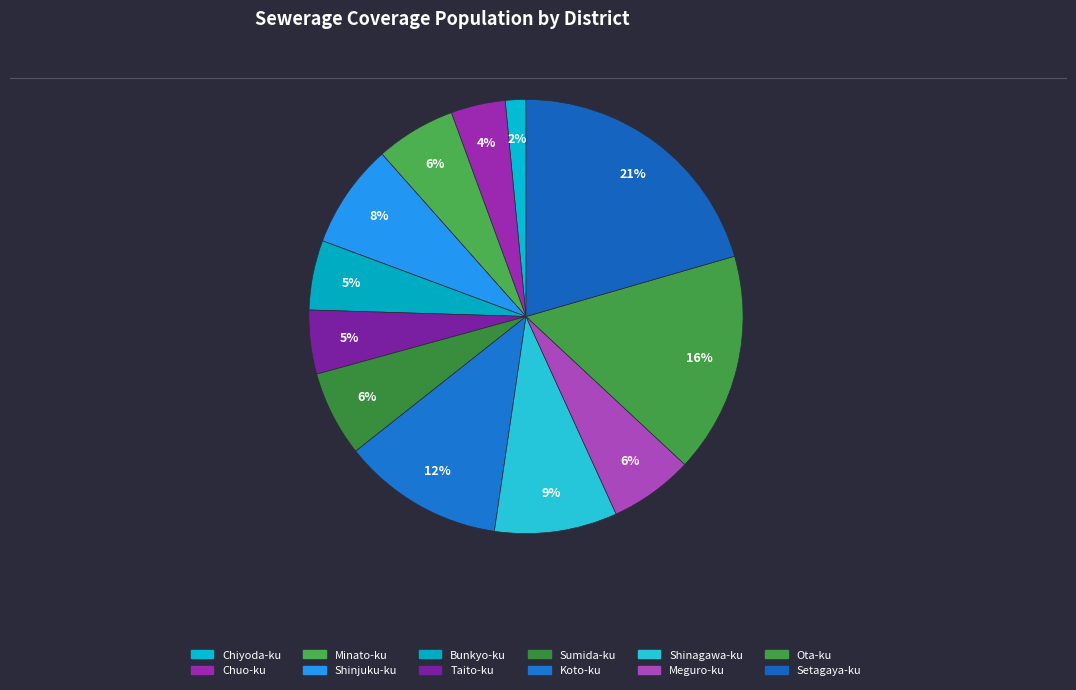

Is Ota-ku the majority of the pie?

No